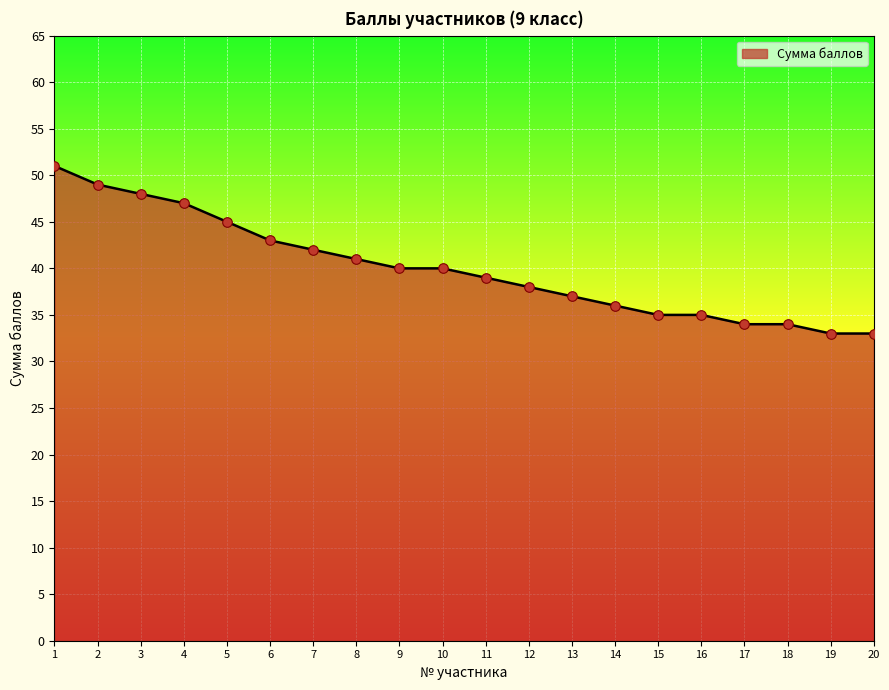

Approximately how many times larger is the value at 19 compared to 10?

0.8